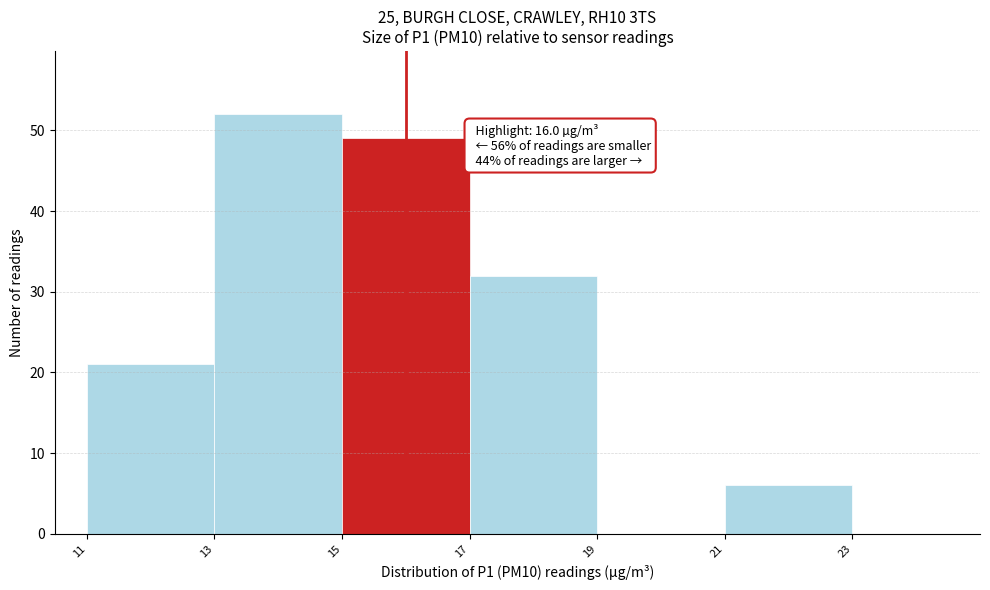

Over which range of the x-axis is the bar tallest?

13 to 15